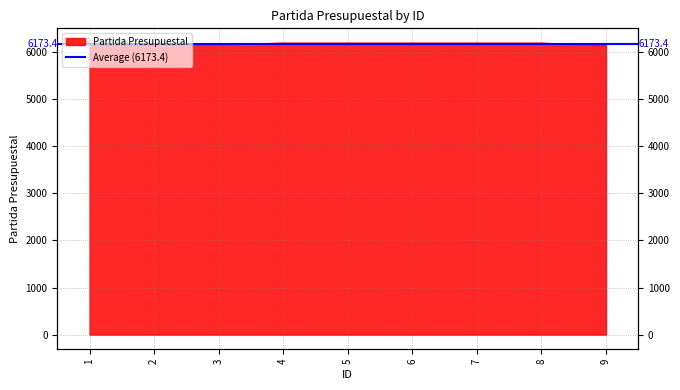

What is the change in value from 1 to 8?

+39